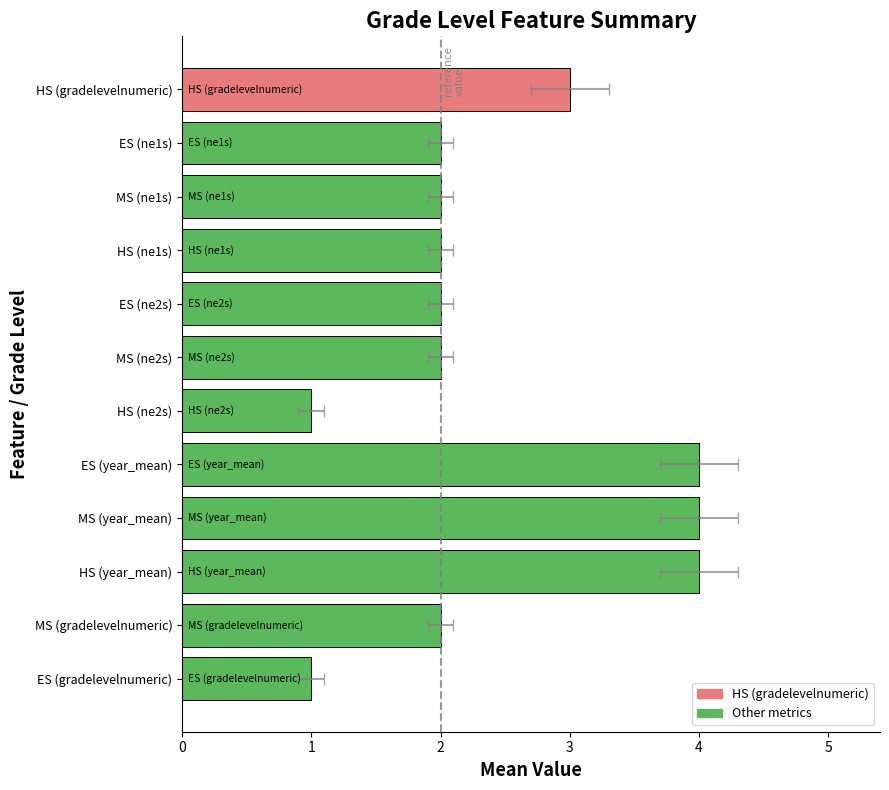

How many values are below 2?

2